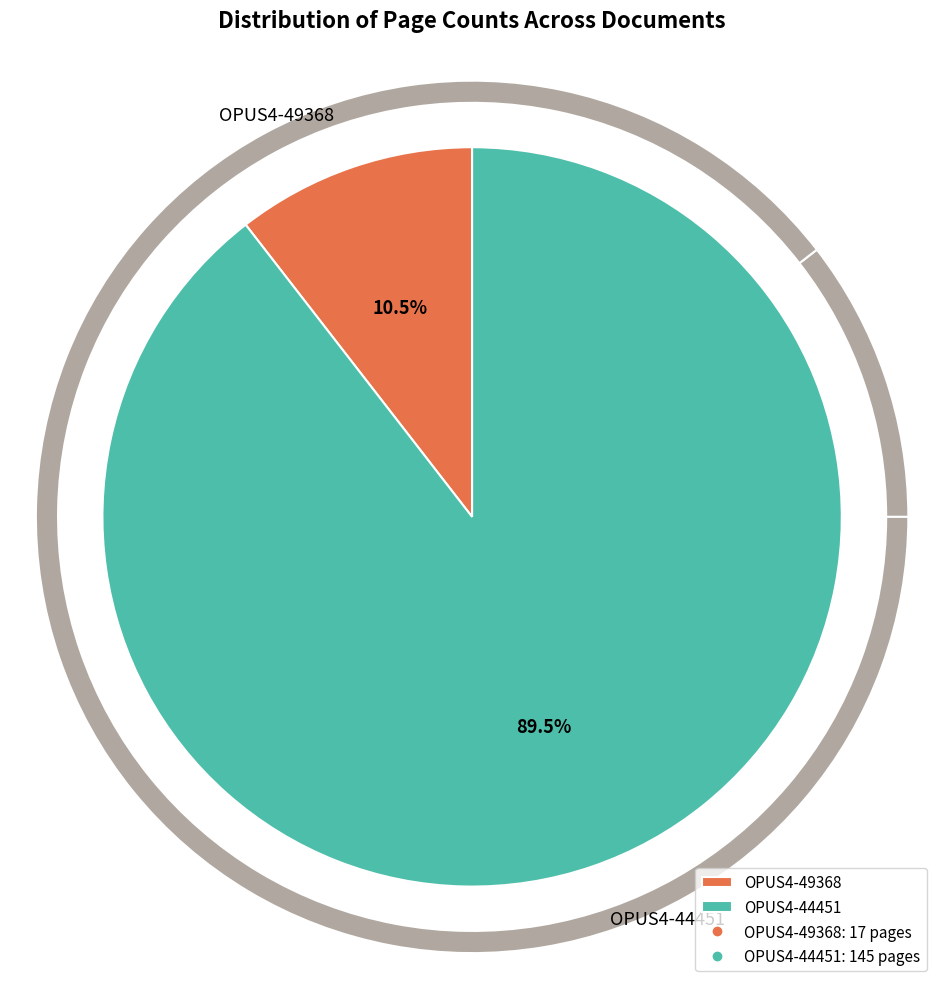

Is there a majority slice in this chart?

Yes